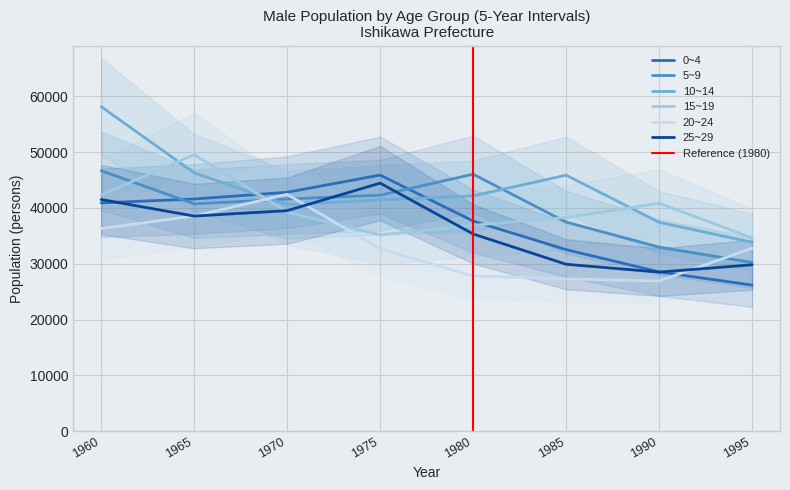

Which has a higher value, 1995 or 1990?

1990